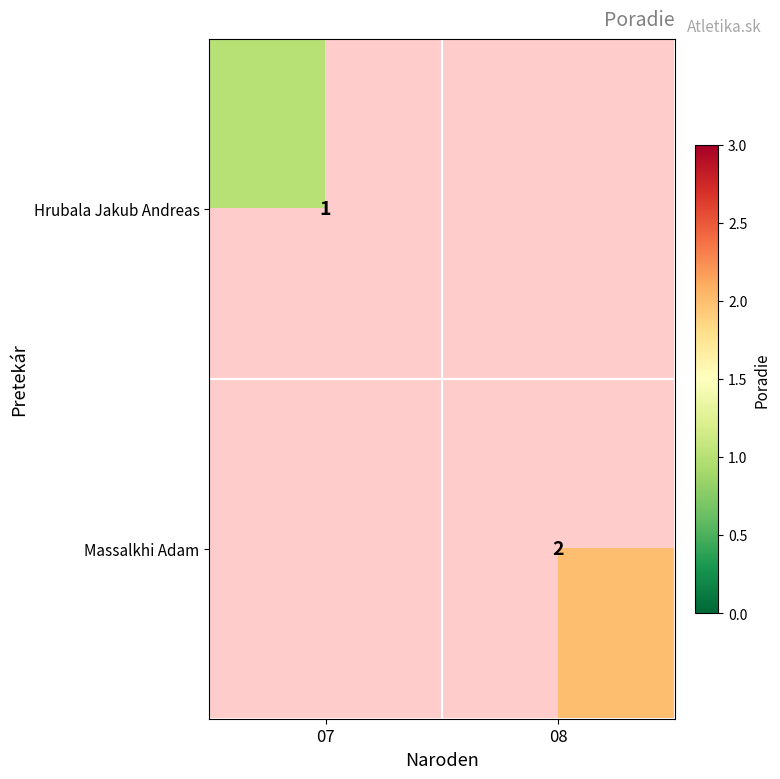

Count the number of categories in the chart.

2